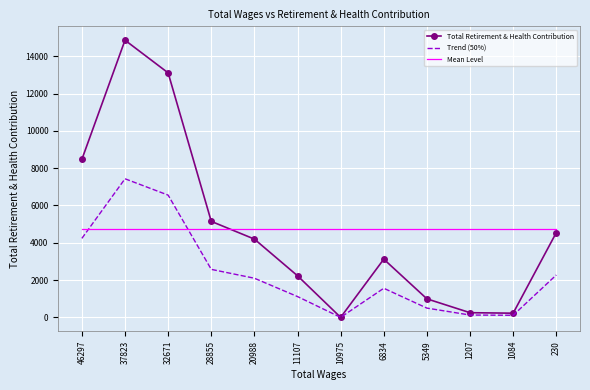

List the series in order of their peak value, lowest first.

Mean Level, Trend (50%), Total Retirement & Health Contribution